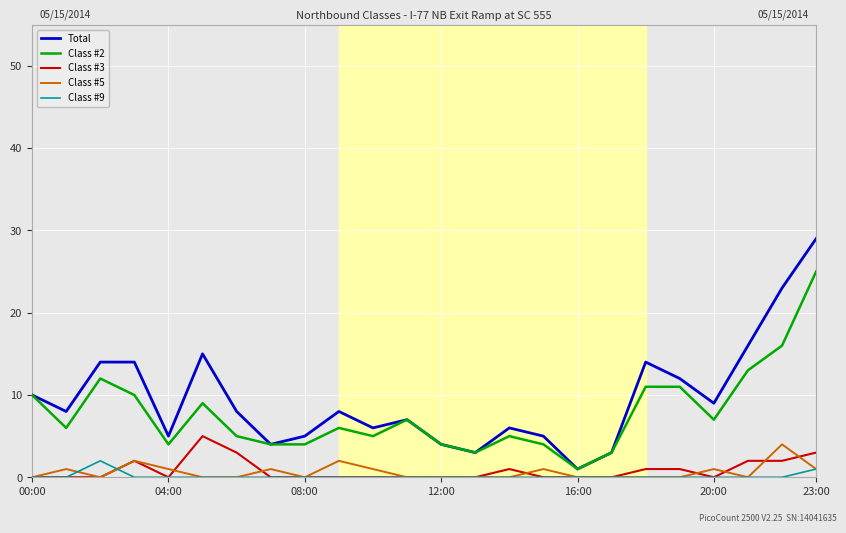

Which series has the largest range (max minus min)?

Total